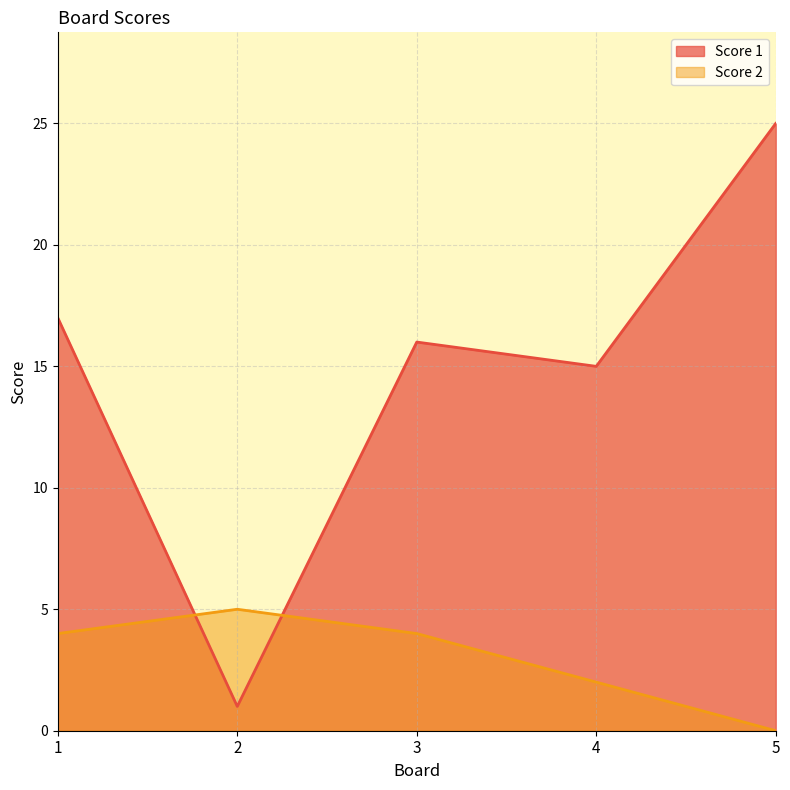

What is the difference between the second highest and second lowest values in the Score 2 series?

2